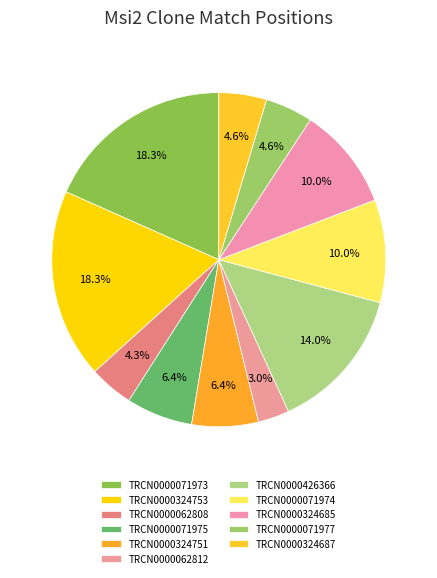

To the nearest percent, what portion does TRCN0000071974 represent?

10%